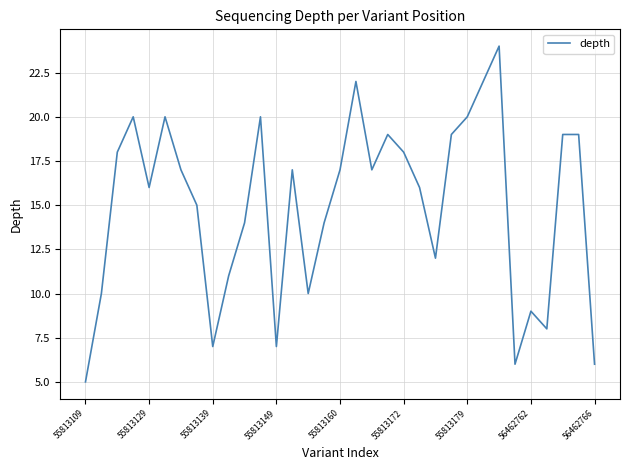

What is the greatest value displayed?

24